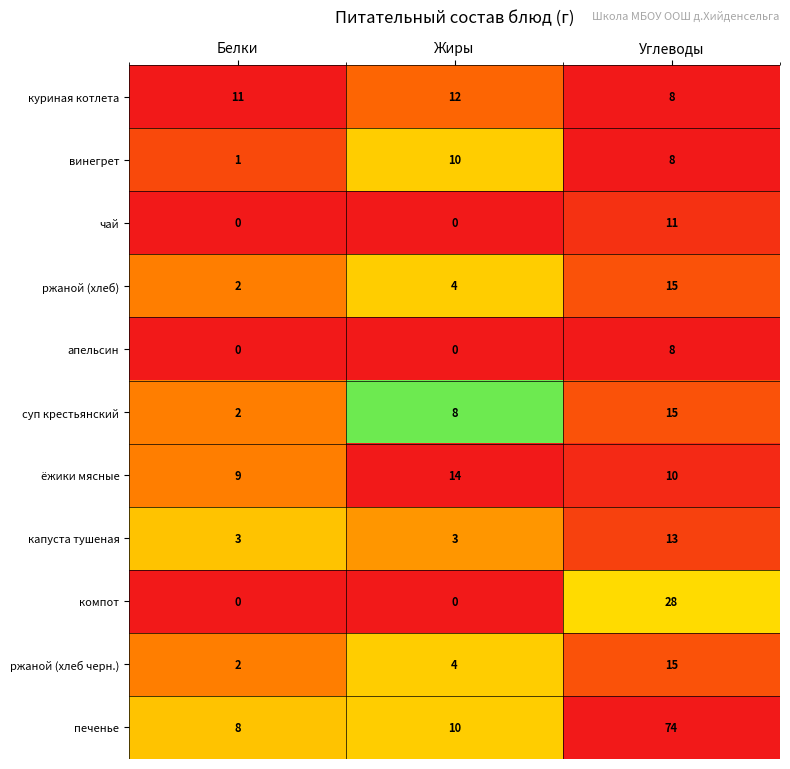

What is the sum of all суп крестьянский values?

25